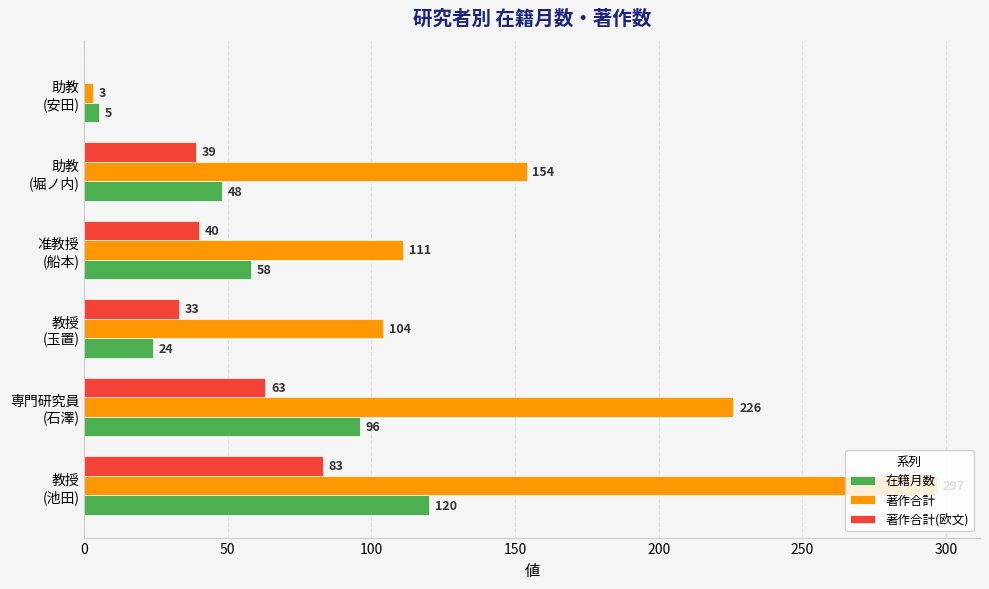

What is the greatest value displayed?

297